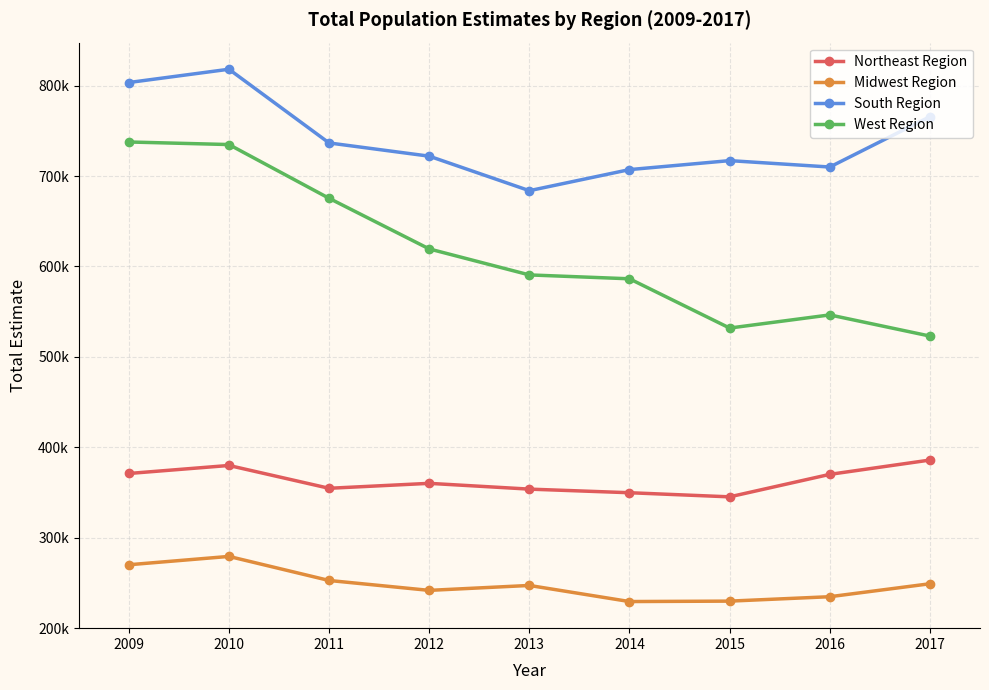

True or false: South Region and Northeast Region cross at least once.

False